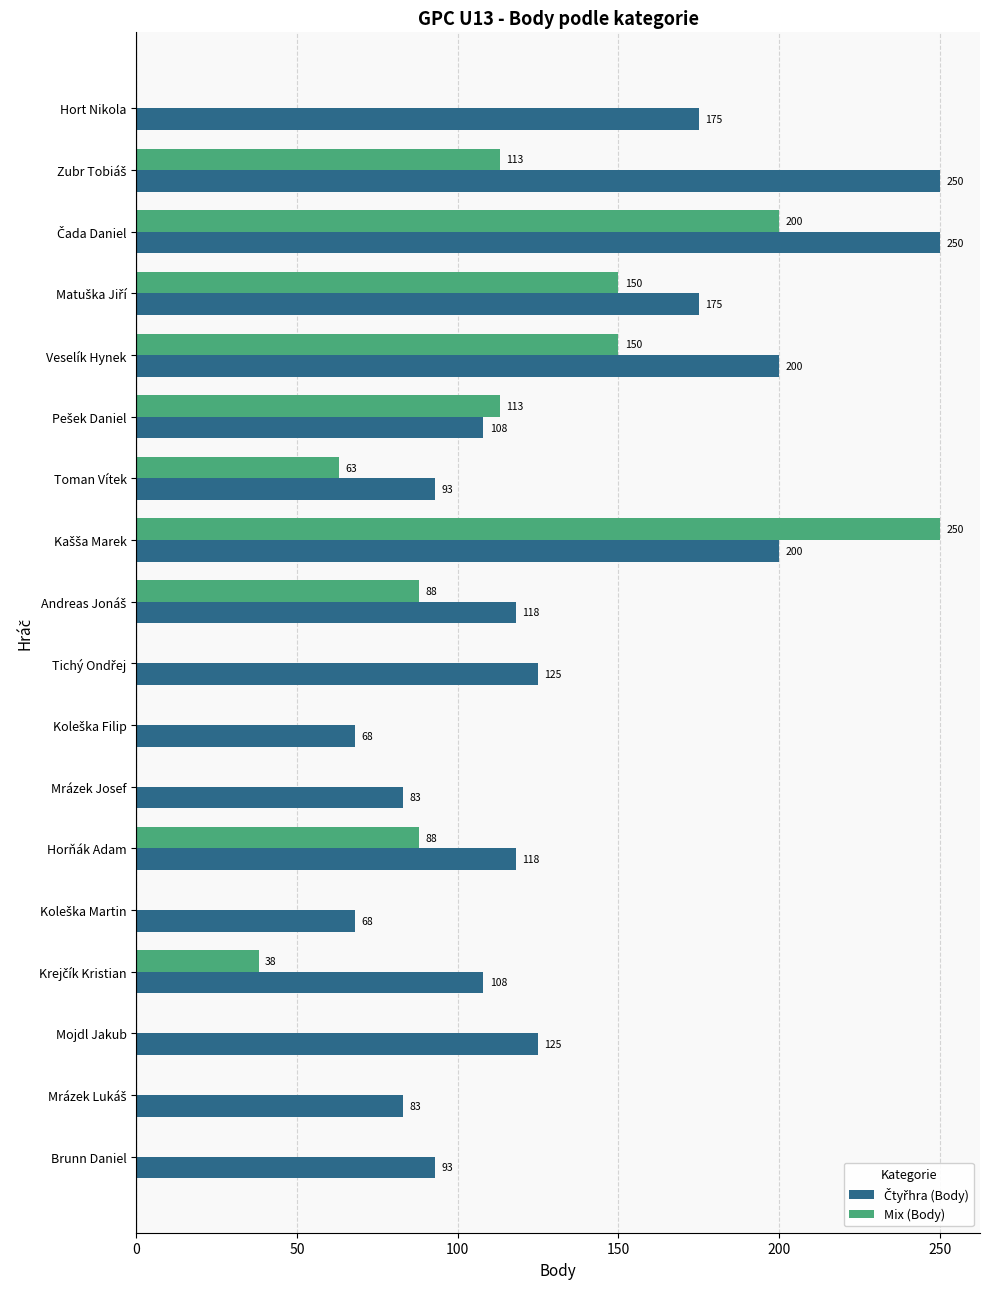

What is the sum of all Mix (Body) values?

1253